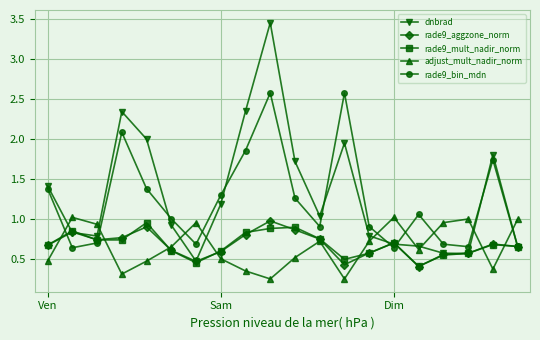

At how many categories does at least one series exceed 0?

20